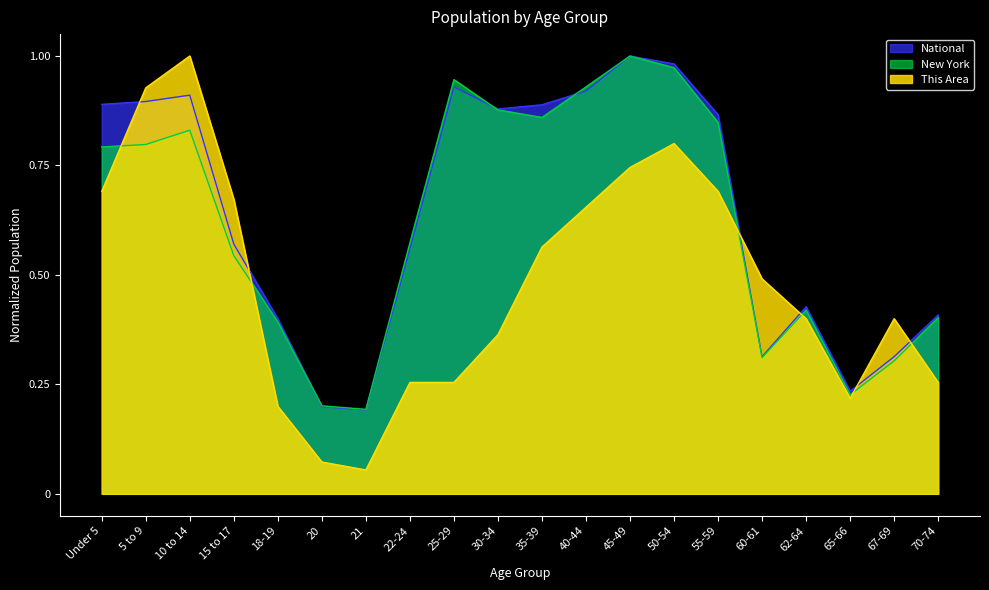

Between 20 and 35-39, which is larger?

35-39